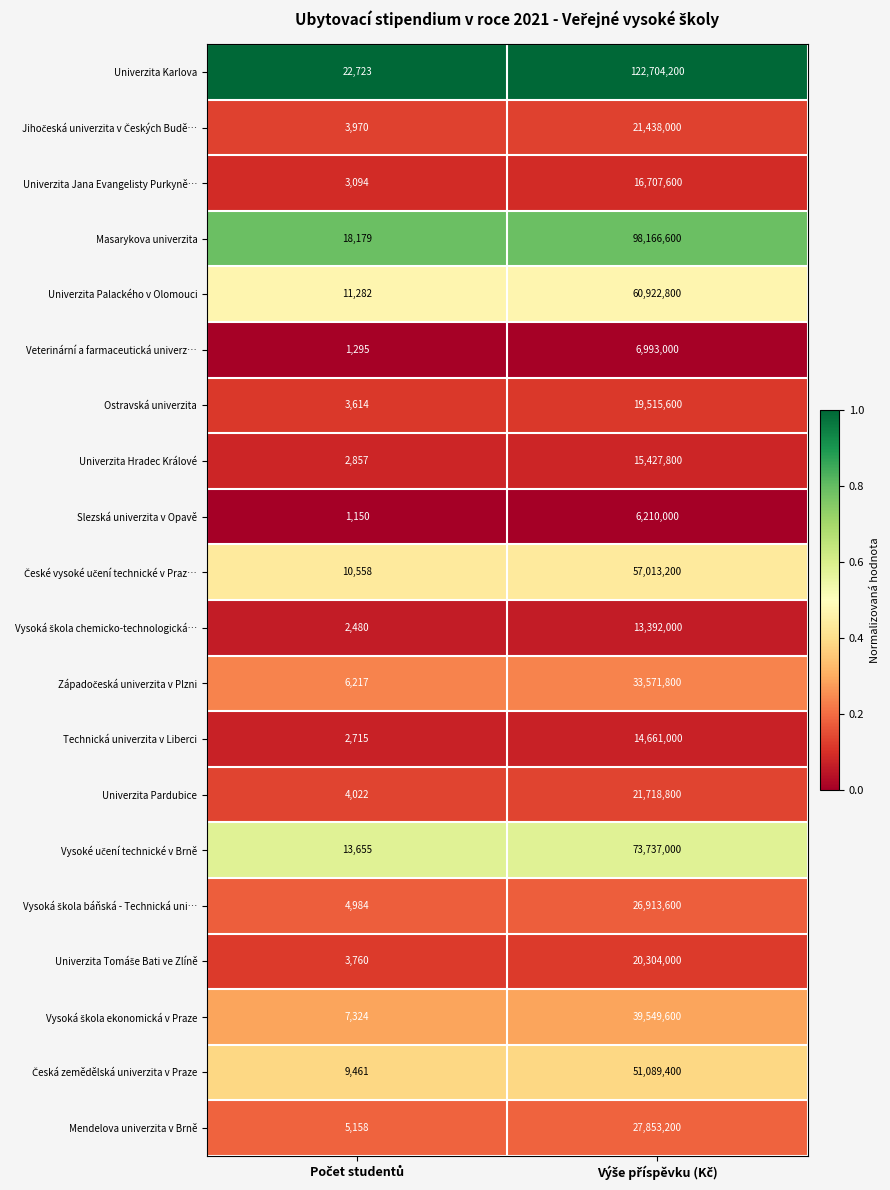

What is the average value of the Technická univerzita v Liberci series?

7331858